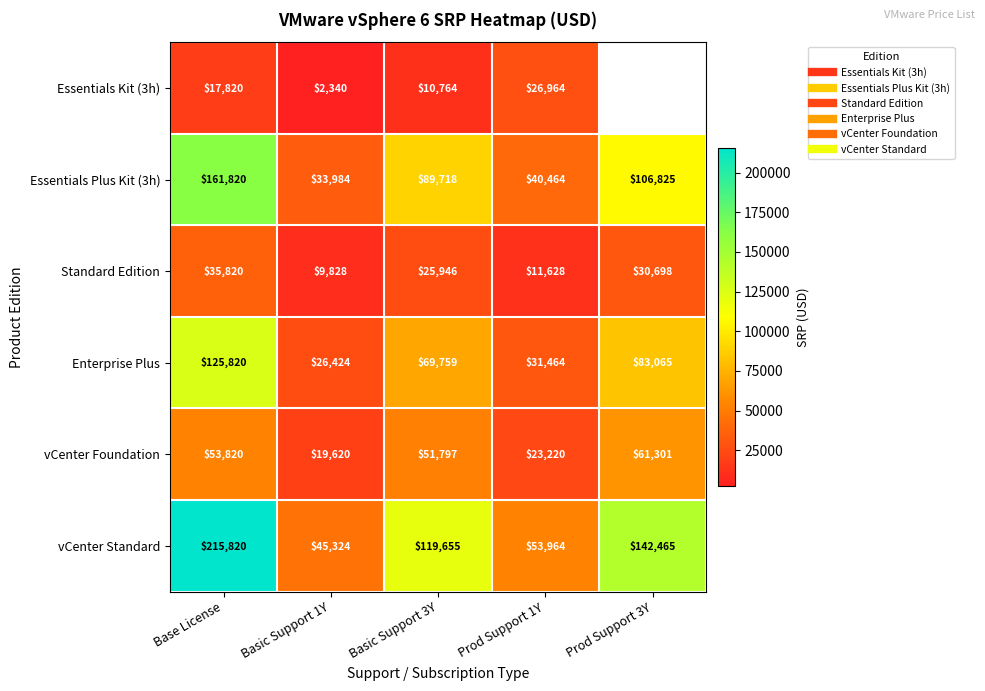

Where does the Essentials Plus Kit (3h) series first go above 89717?

Base License